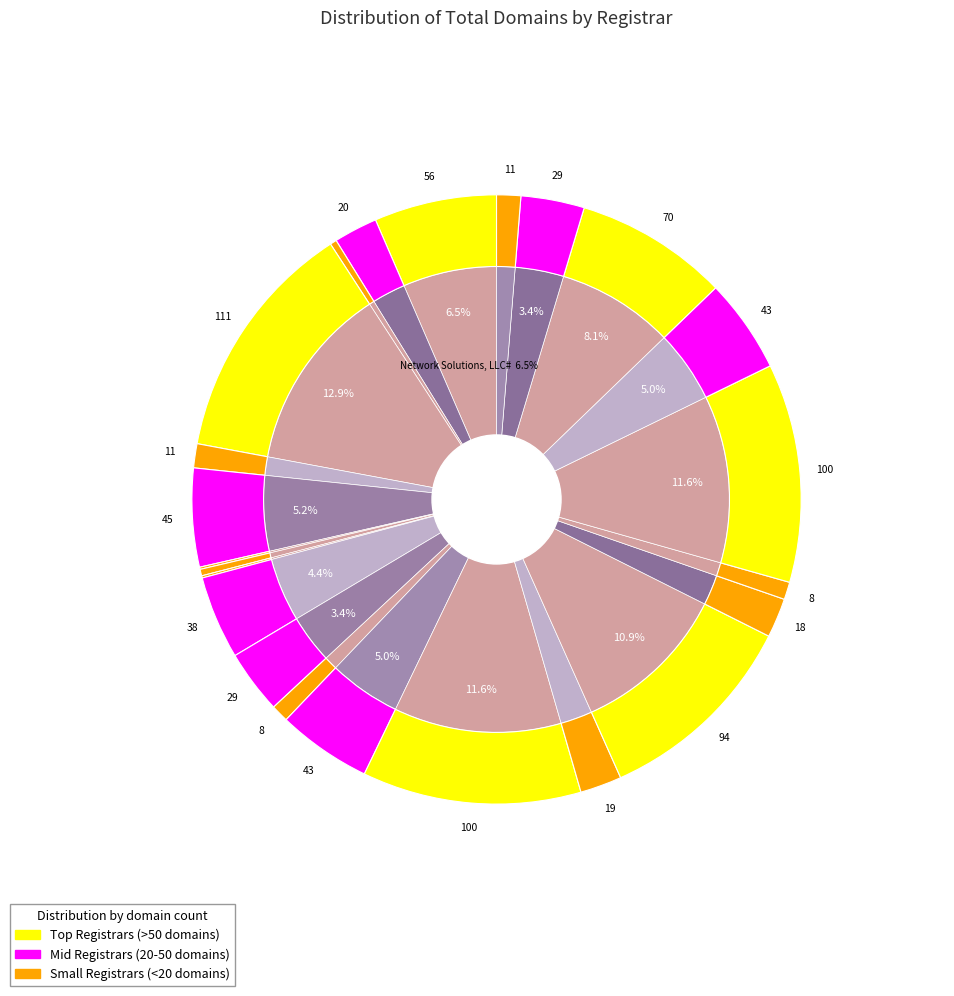

How many segments does this pie chart have?

23